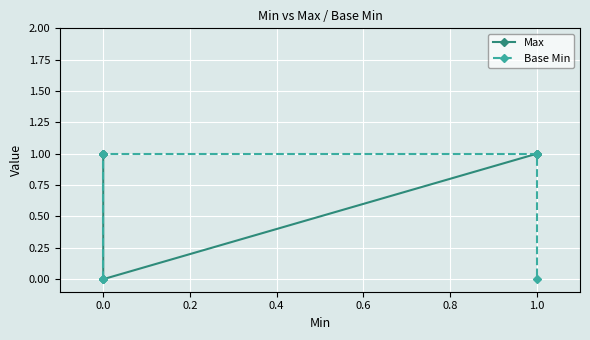

How many values in Base Min are above zero?

2